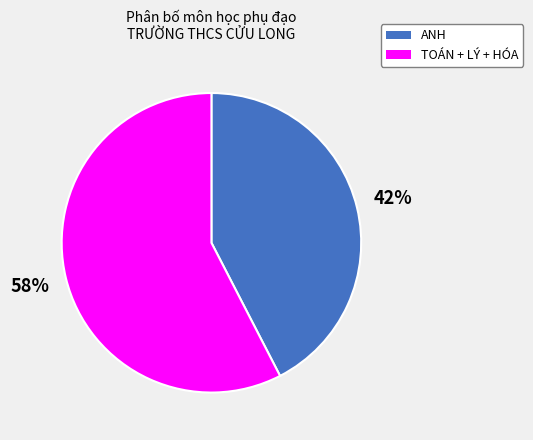

Is there a majority slice in this chart?

Yes